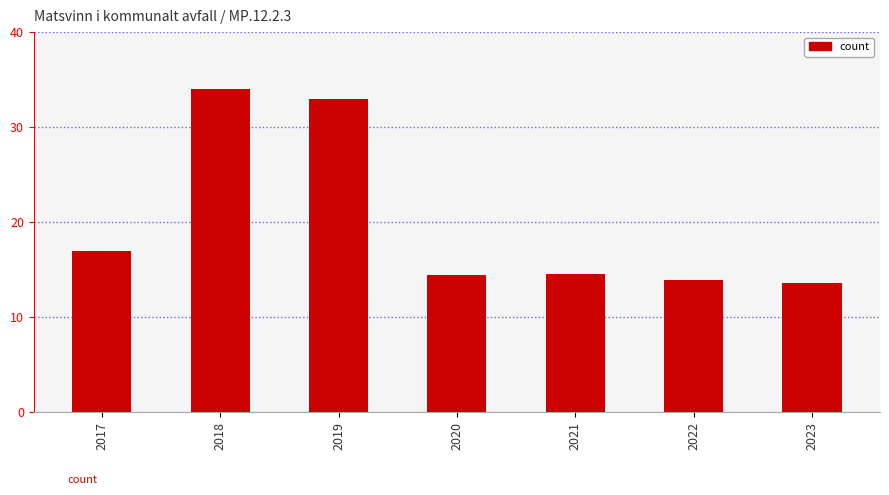

What is the difference between the values at 2017 and 2021?

2.4